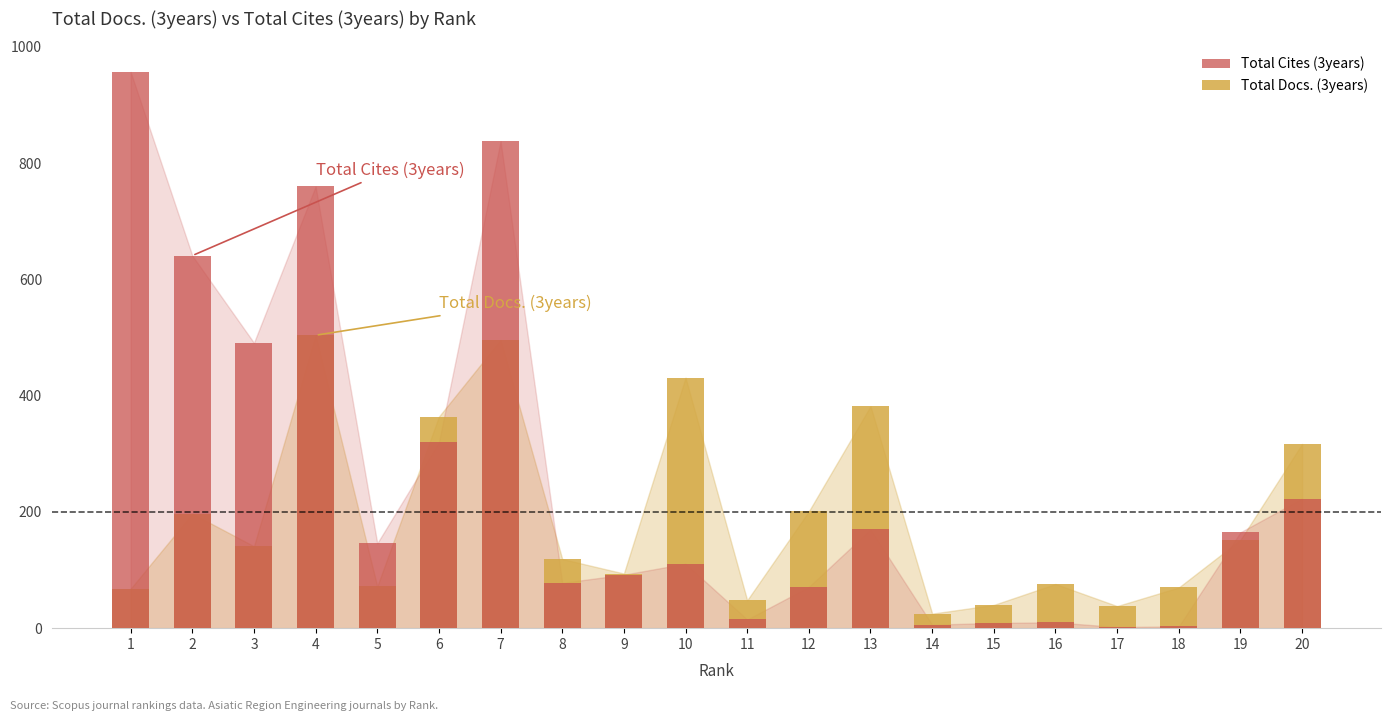

Which label corresponds to the largest value in the chart?

1